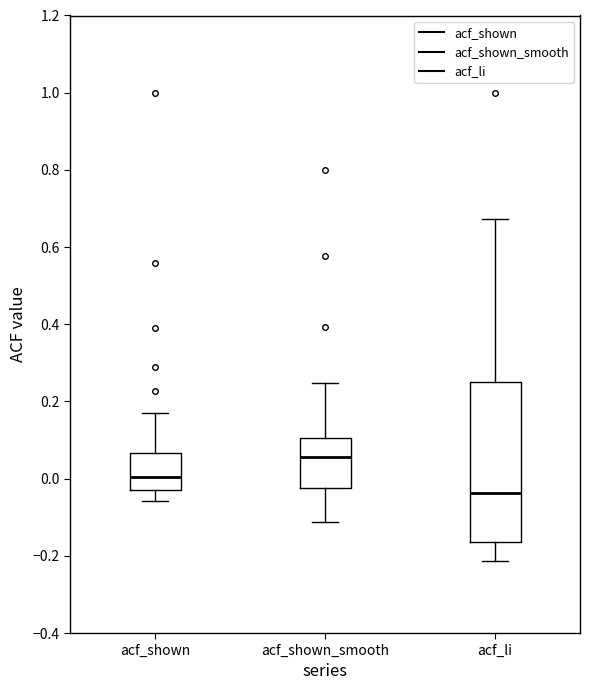

Where is the lower edge of the box for acf_li on the y-axis? The values are not printed on the chart, so give them approximately, as read against the axis.

-0.16